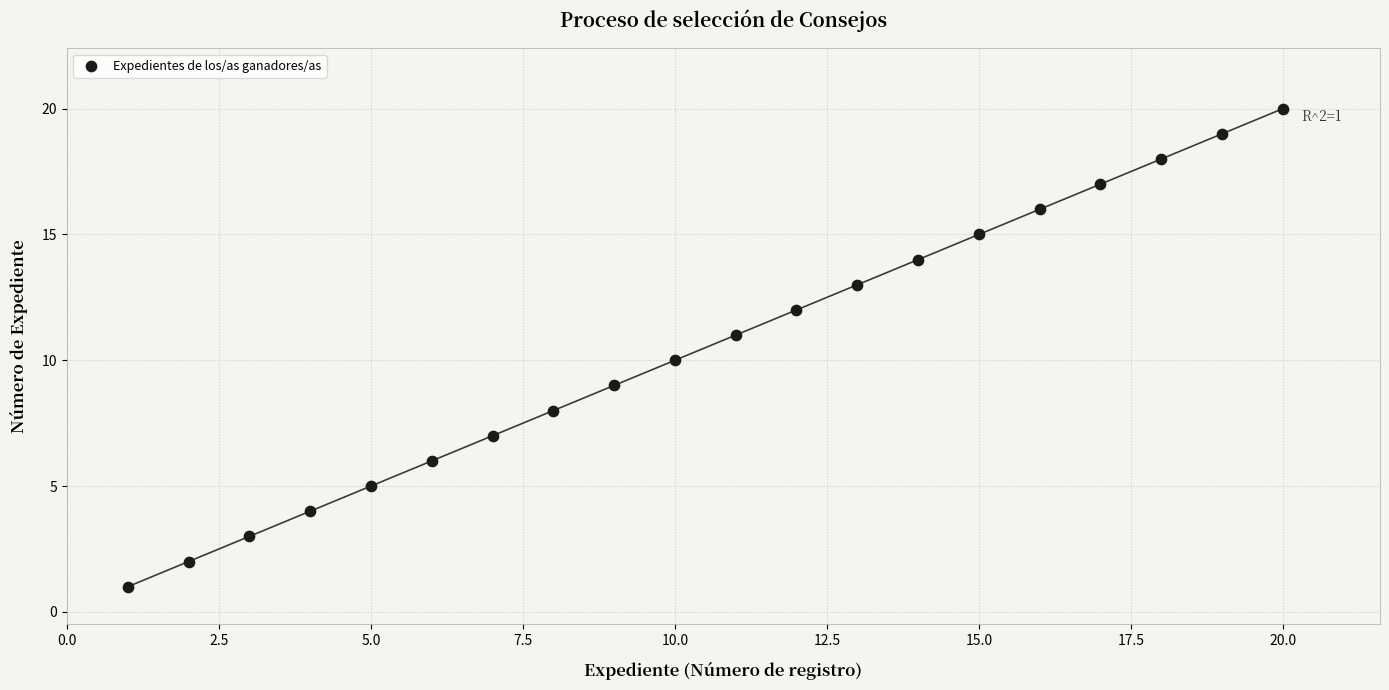

What is the range of Y values (max minus min)?

19